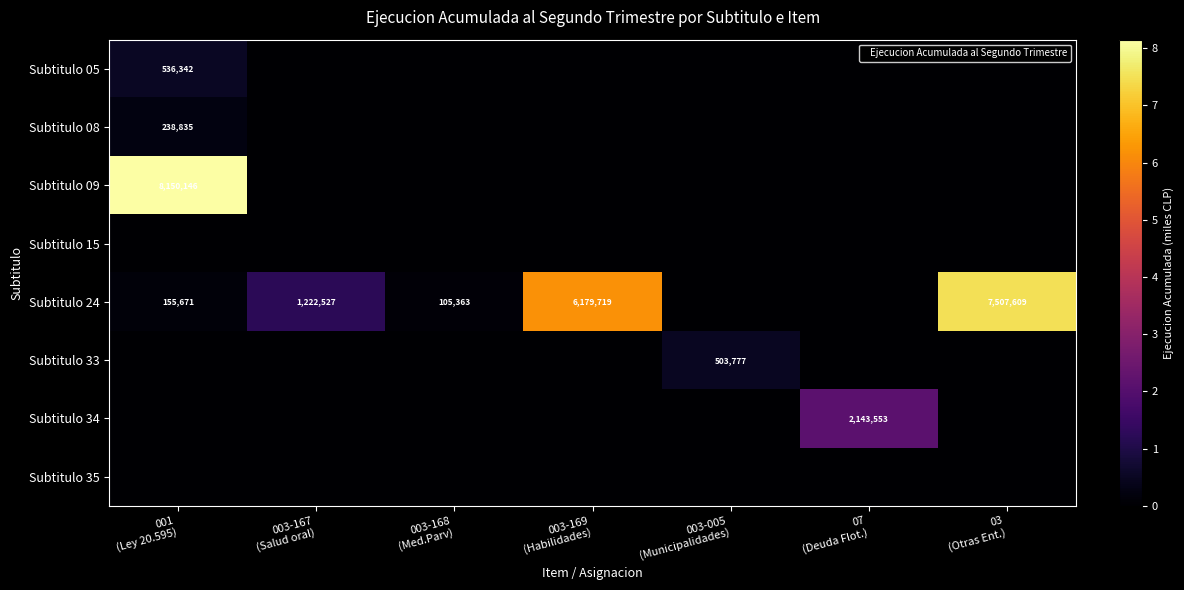

The value of Subtitulo 08 at 003-169 (Habilidades) is -74336. True or false?

False